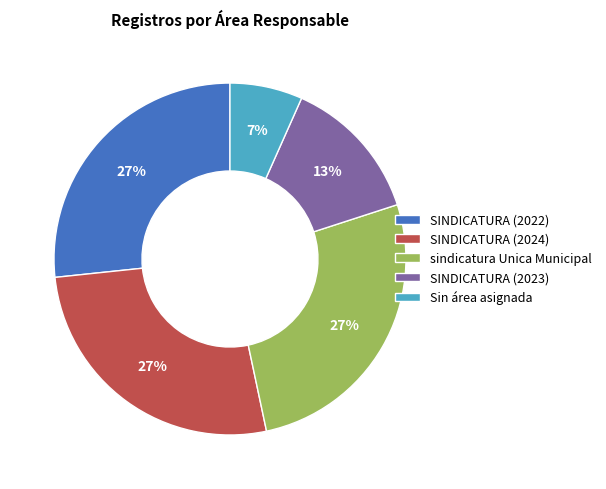

Is it true that SINDICATURA (2023) is 4% of the pie?

False